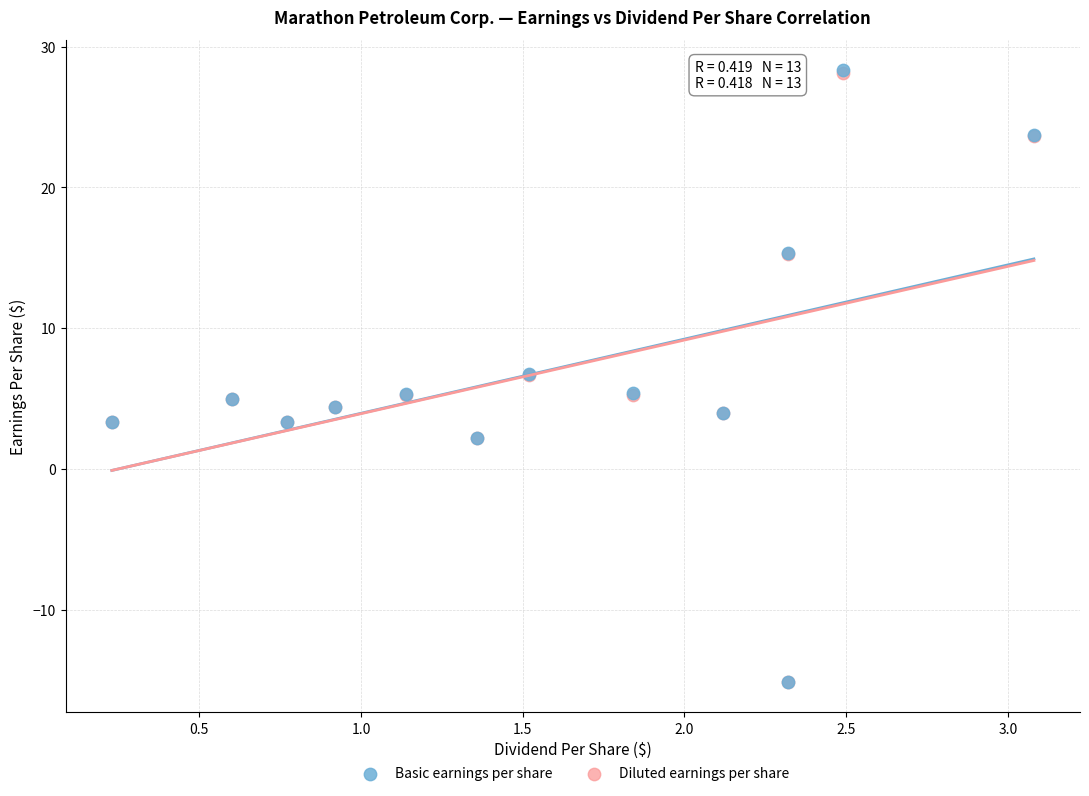

What are all the series names shown in the legend?

Basic earnings per share, Diluted earnings per share